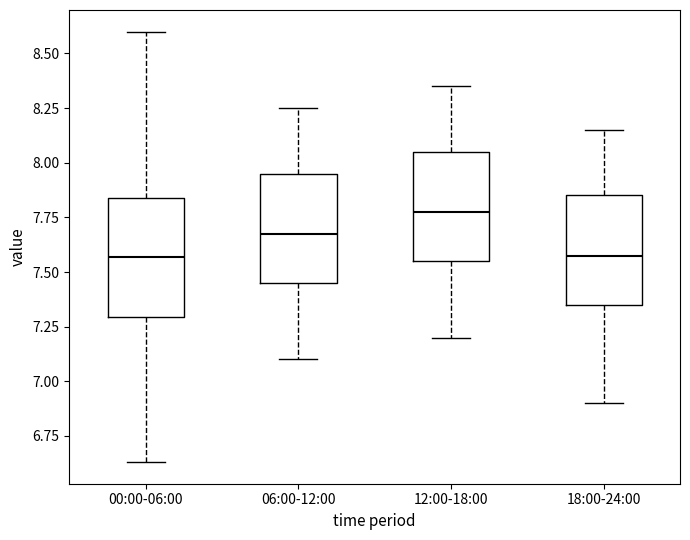

Reading left to right, read every box against the y-axis: the position of its median line, the range the box covers, and the ends of its whiskers. The values are not printed on the chart, so give them approximately, as read against the axis.

00:00-06:00: median 7.55, box 7.30 to 7.85, whiskers 6.65 to 8.60
06:00-12:00: median 7.70, box 7.45 to 7.95, whiskers 7.10 to 8.25
12:00-18:00: median 7.80, box 7.55 to 8.05, whiskers 7.20 to 8.35
18:00-24:00: median 7.60, box 7.35 to 7.85, whiskers 6.90 to 8.15